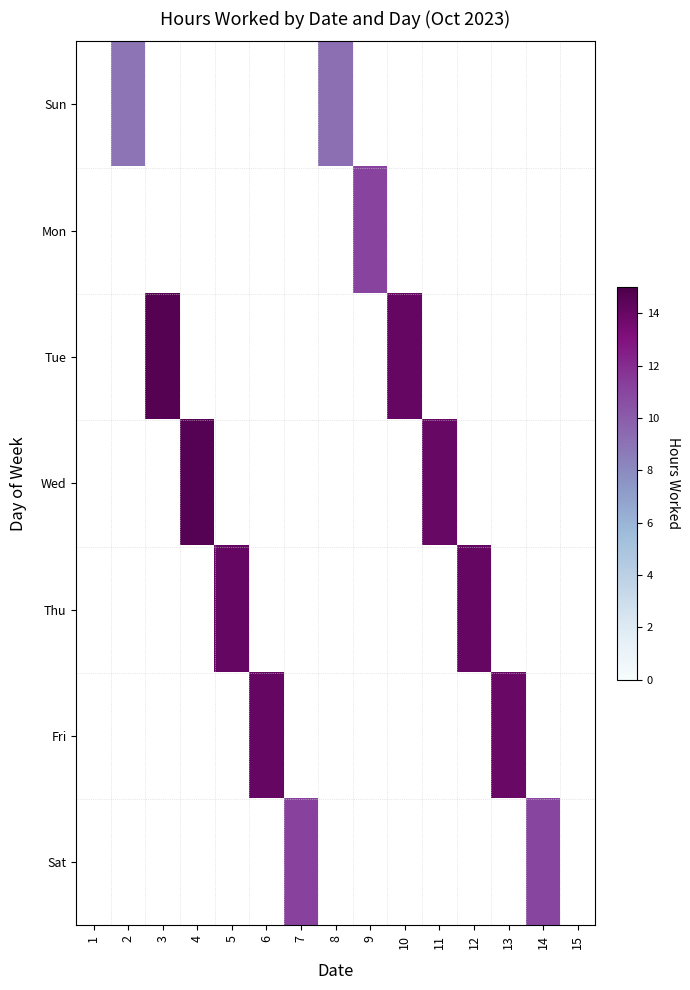

At which label does Fri reach its minimum?

1